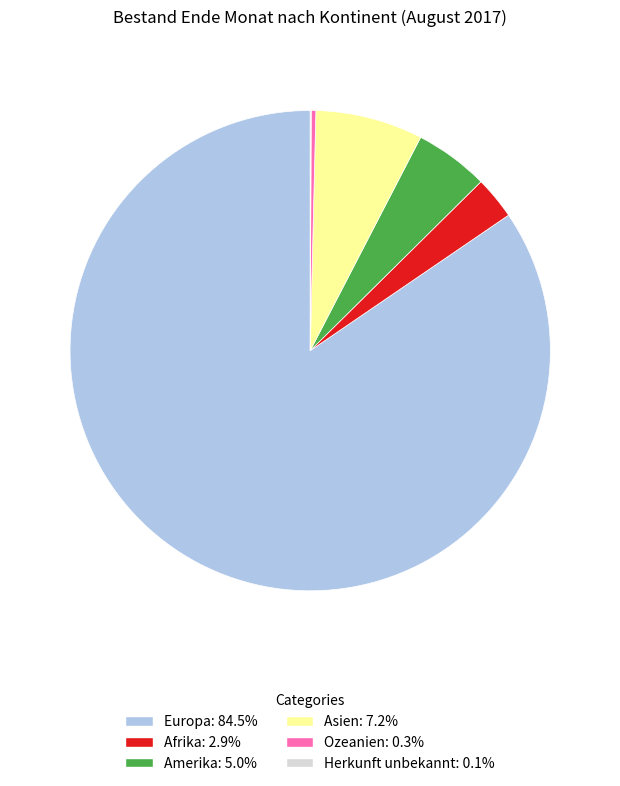

Does any single category account for the majority?

Yes